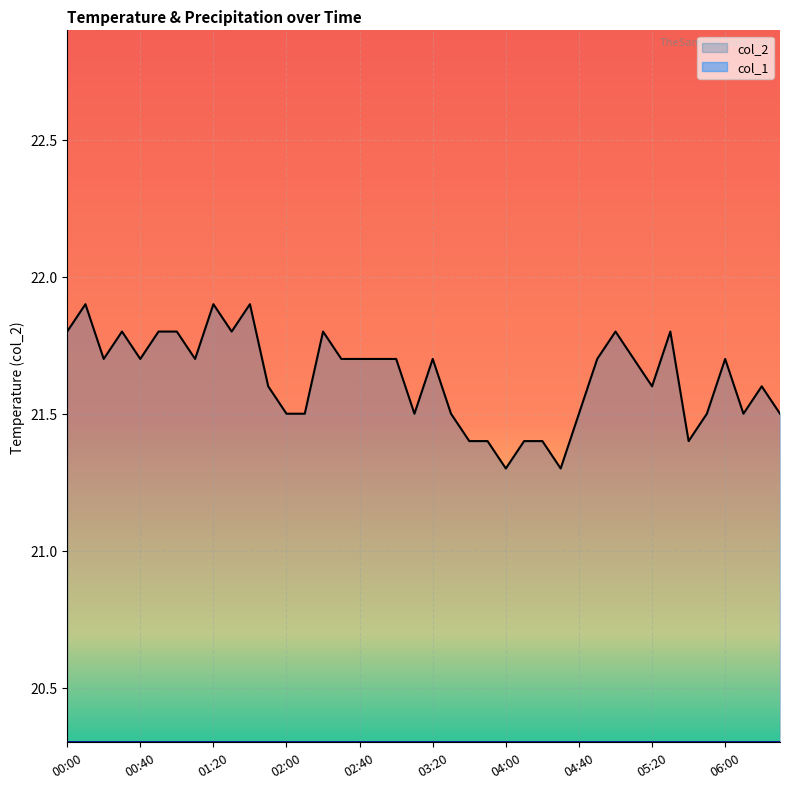

Which category has the highest value across all series?

00:10